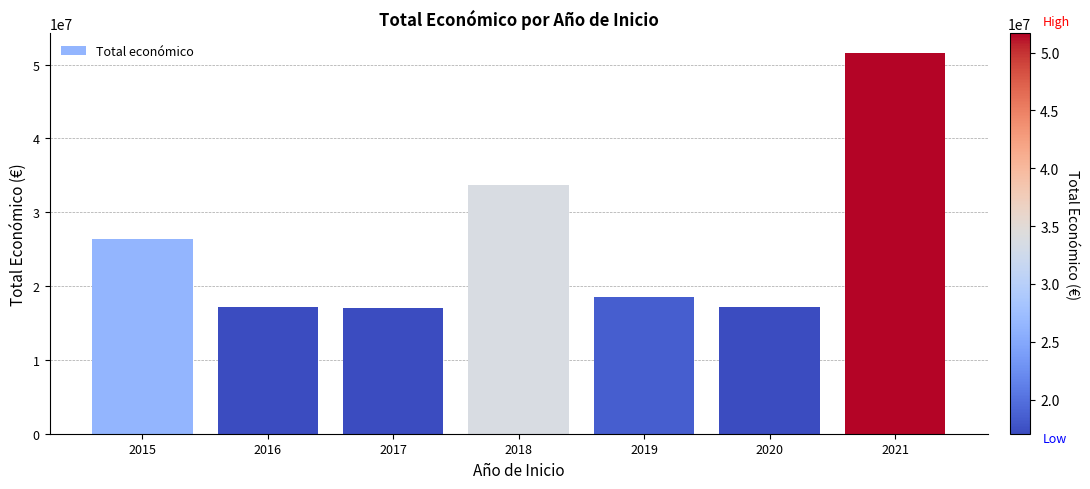

Between 2017 and 2015, which is larger?

2015